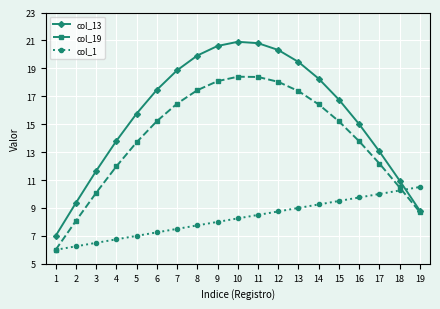

What is the total value across all series at 1?

19.0